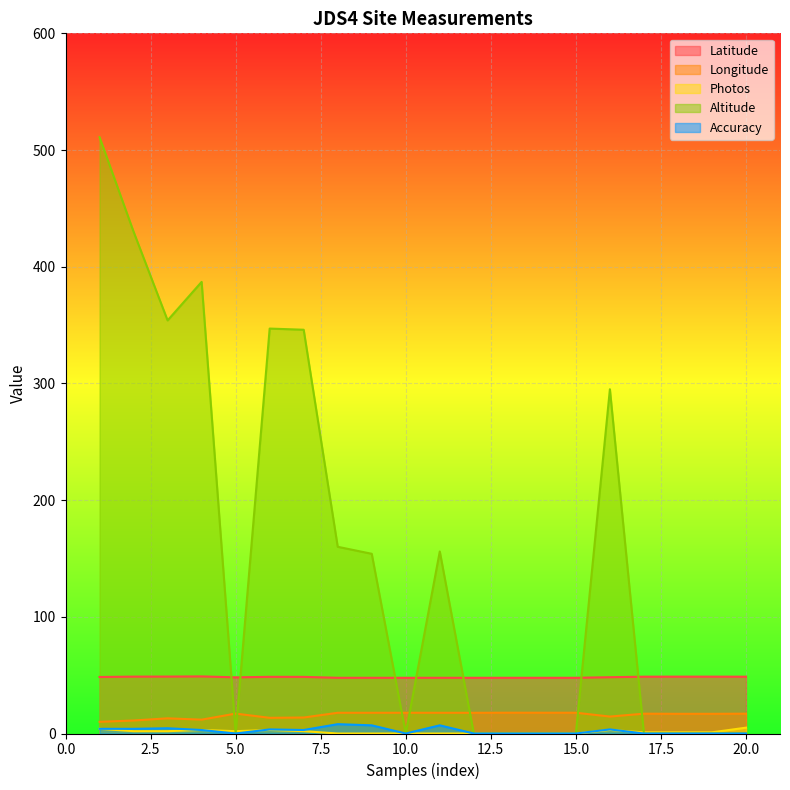

What is the total value across all series at 4?

453.8